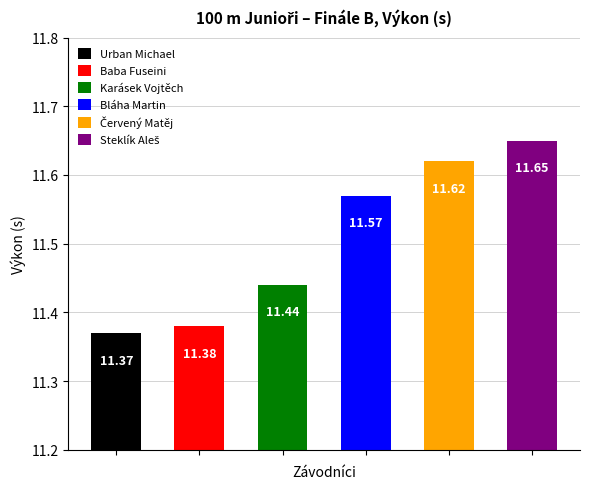

How many categories are shown in the chart?

6